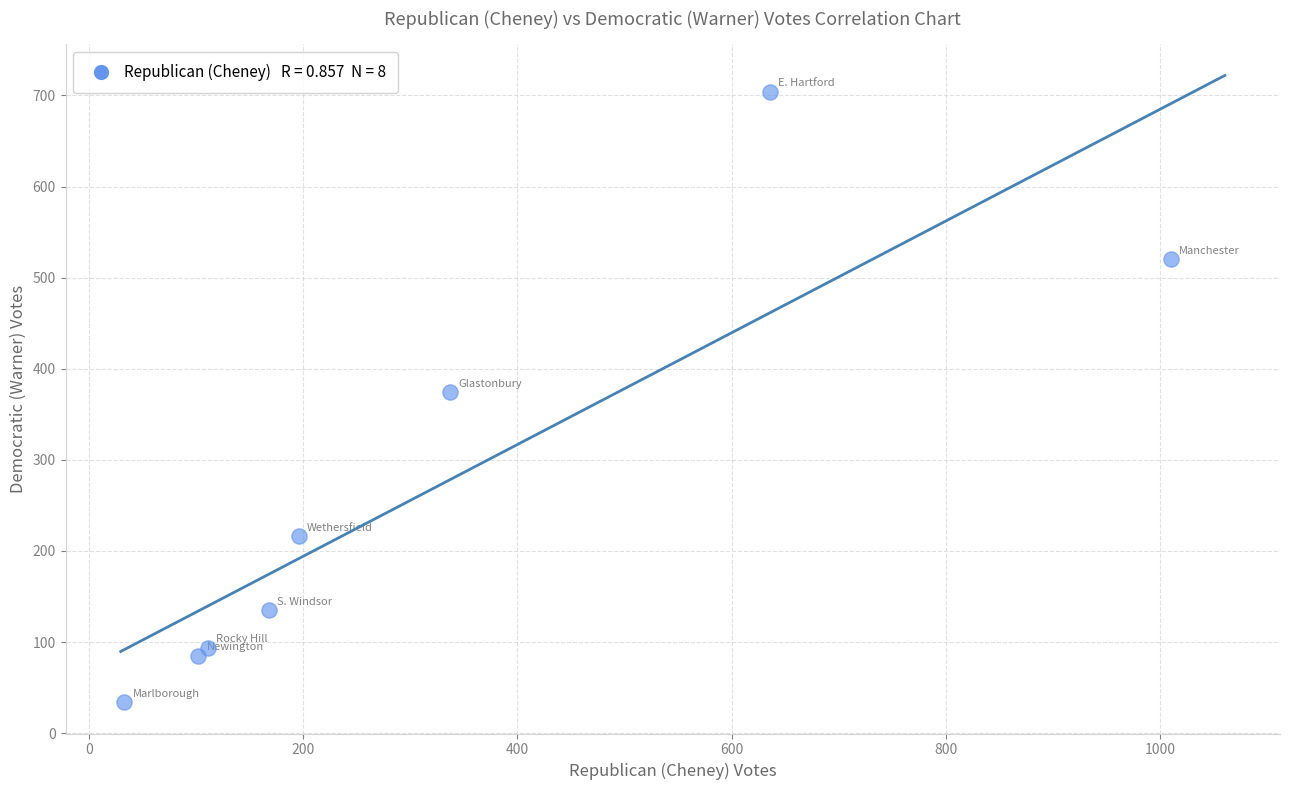

What is the average Y value?

270